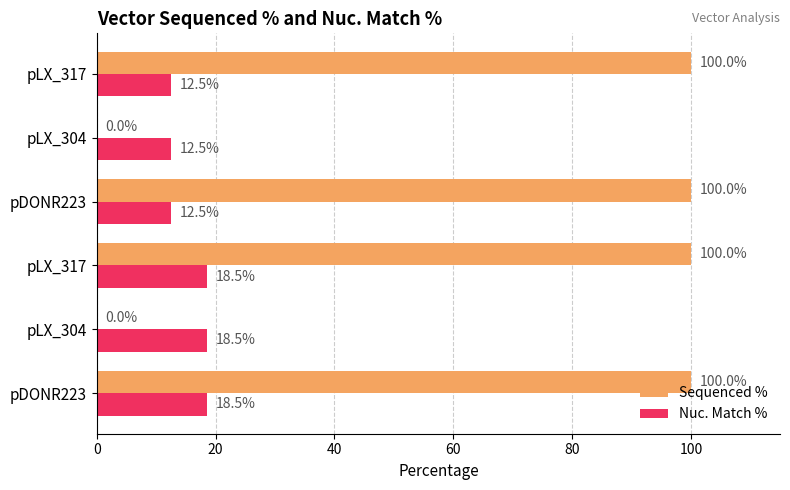

What are all the series names shown in the legend?

Sequenced %, Nuc. Match %